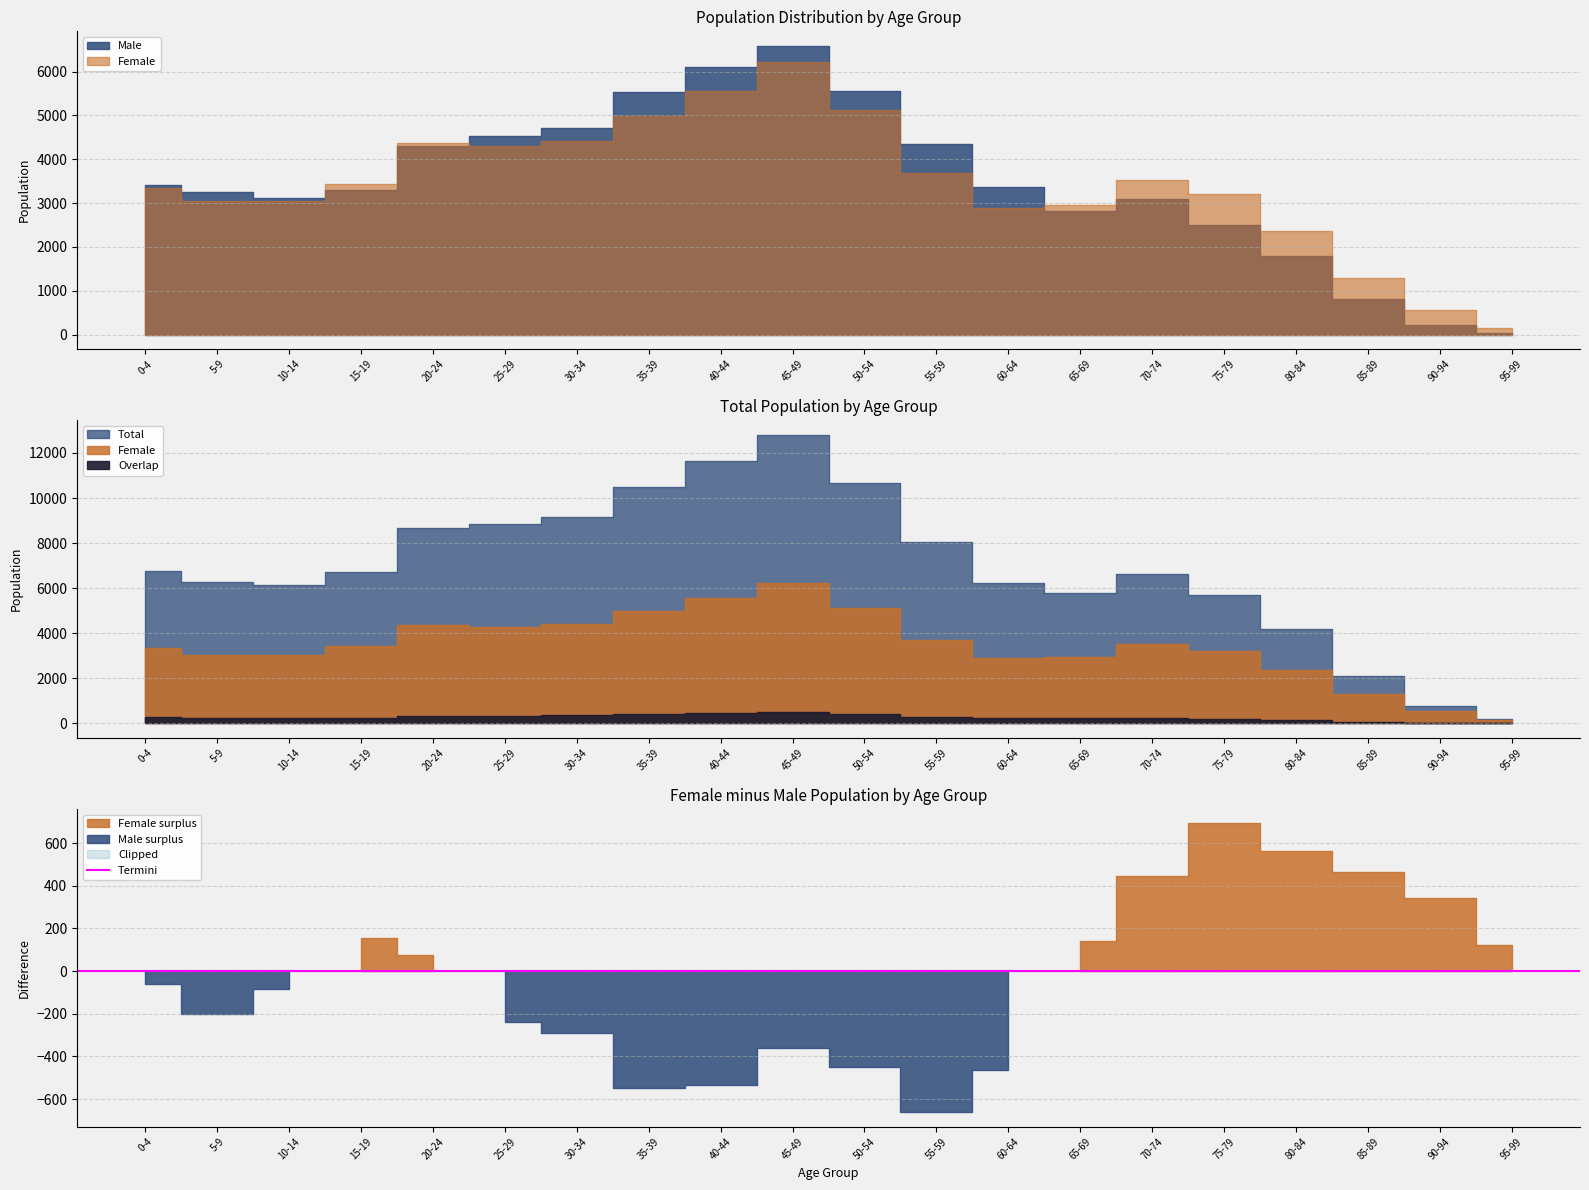

At which label does Female reach its minimum?

95-99